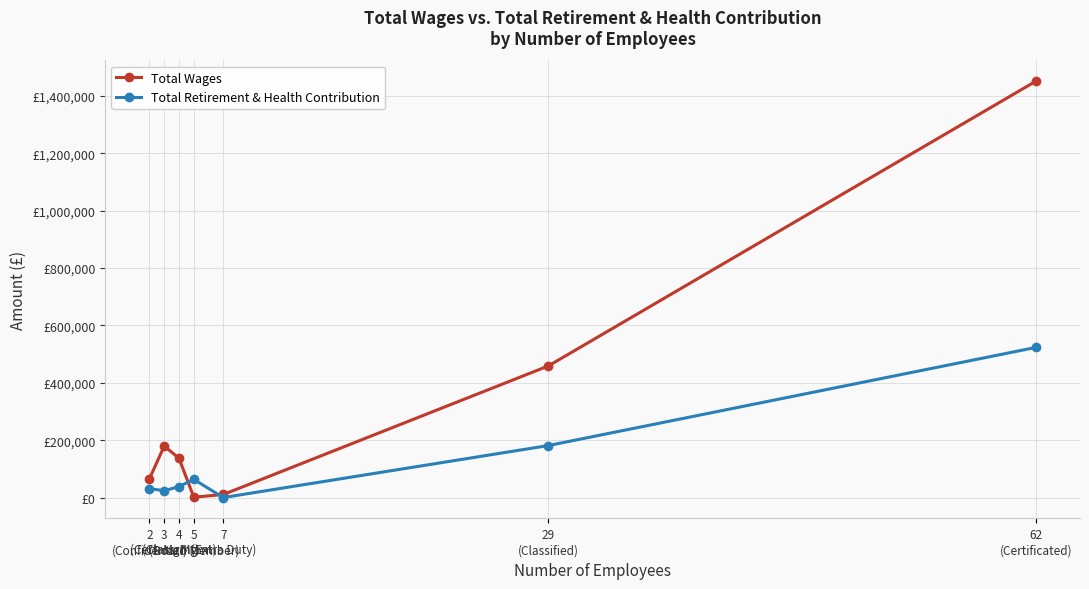

The value of Total Wages at 2
(Confidential) is 89899. True or false?

False